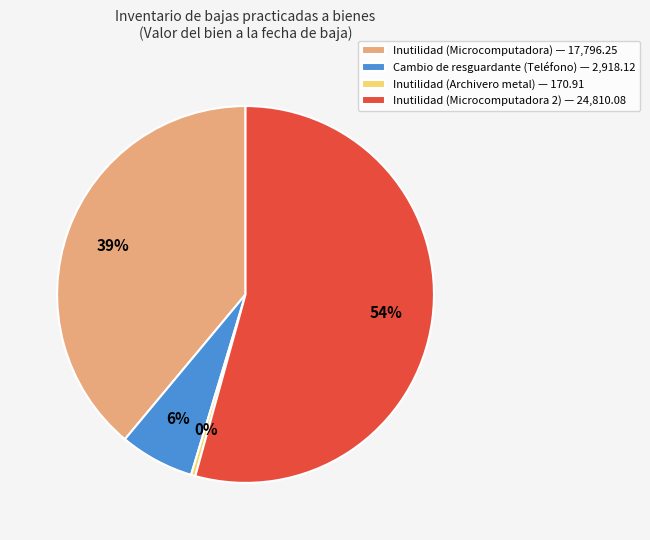

To the nearest percent, what percentage of the pie is Cambio de resguardante (Teléfono)?

6%